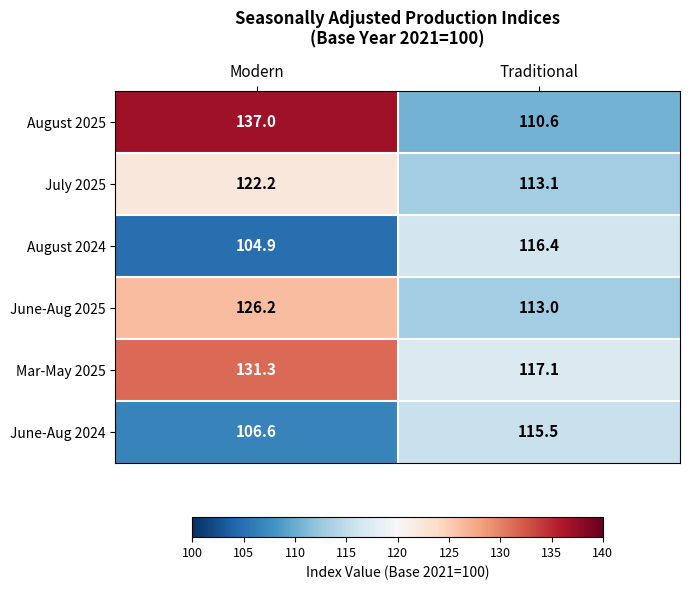

How many data points in June-Aug 2025 are above 126?

1